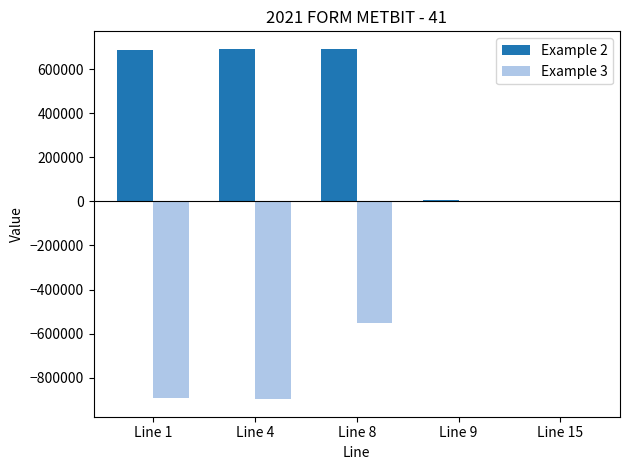

The value of Example 2 at Line 4 is 692164. True or false?

True